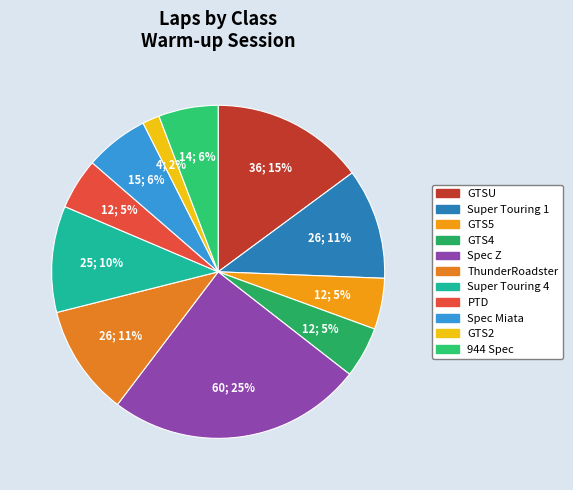

To the nearest percent, what is the combined percentage of Super Touring 4 and GTS4?

15%